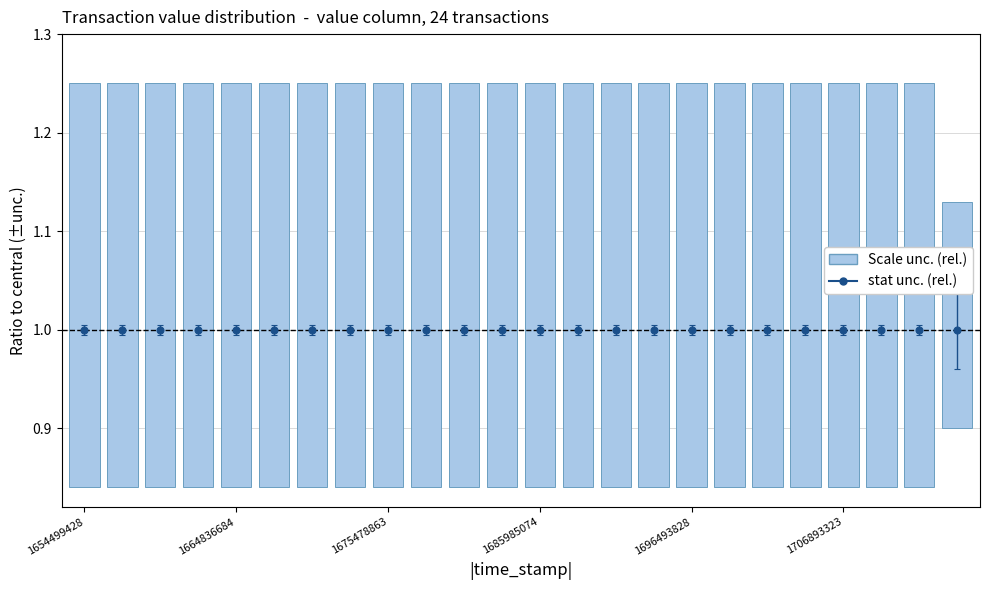

How many groups of bars are there?

24